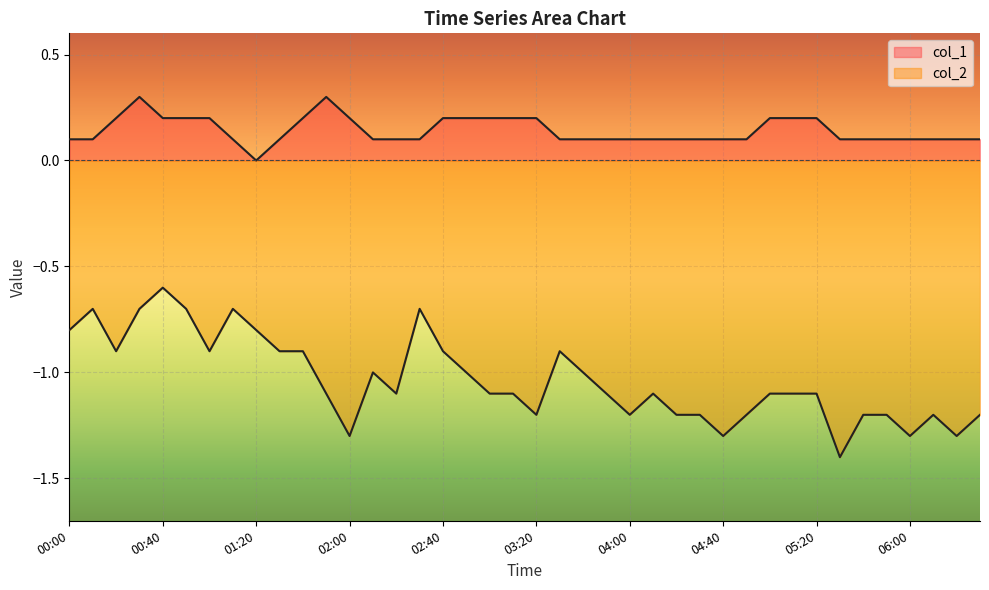

Is it true that col_2 equals -1.3 at 00:20?

False